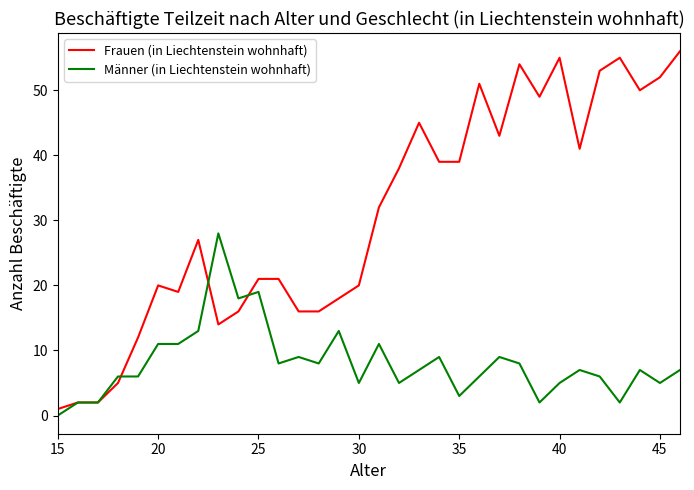

Does the chart display data point markers on the line(s)?

No